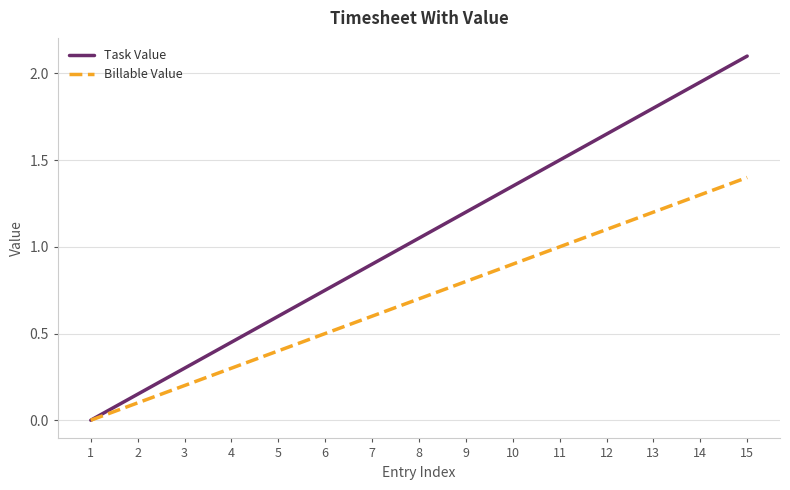

What value does the Task Value series have at 11?

1.5